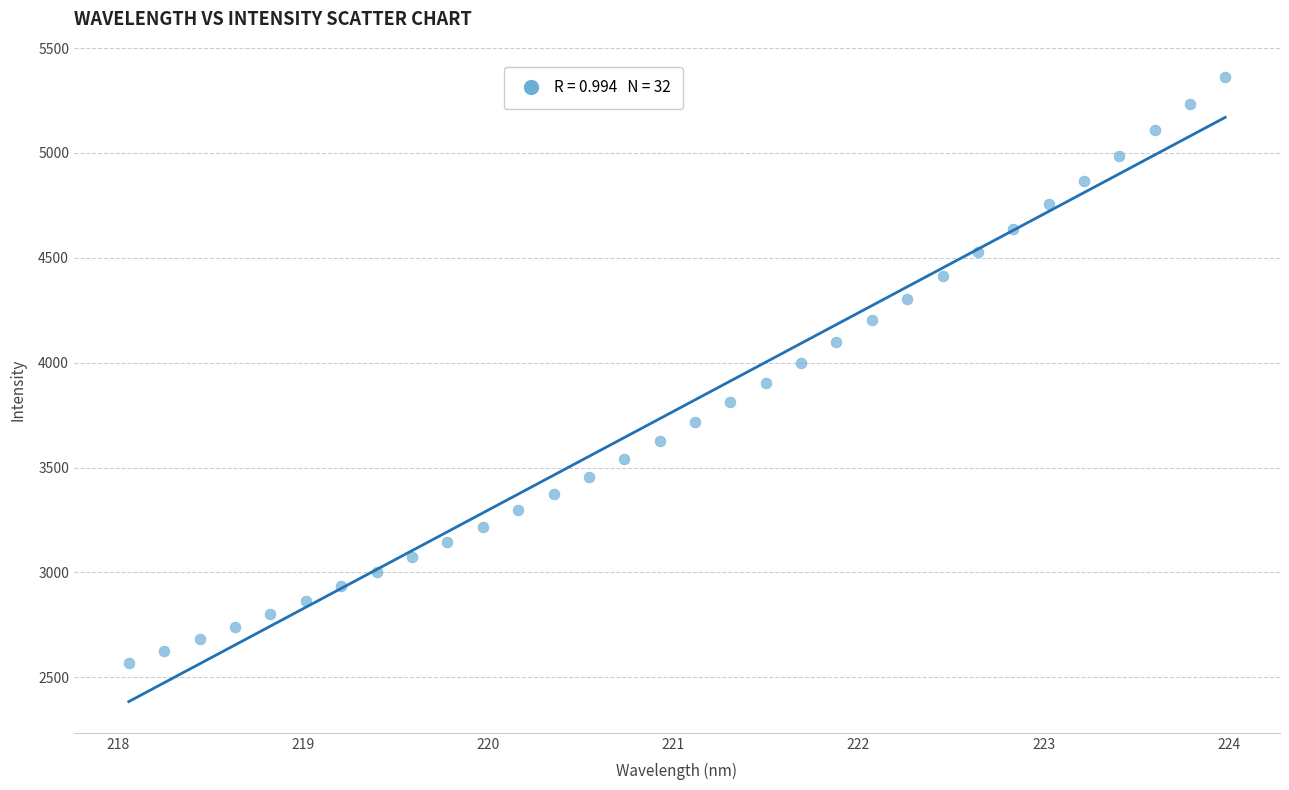

What is the range of Y values (max minus min)?

2791.1